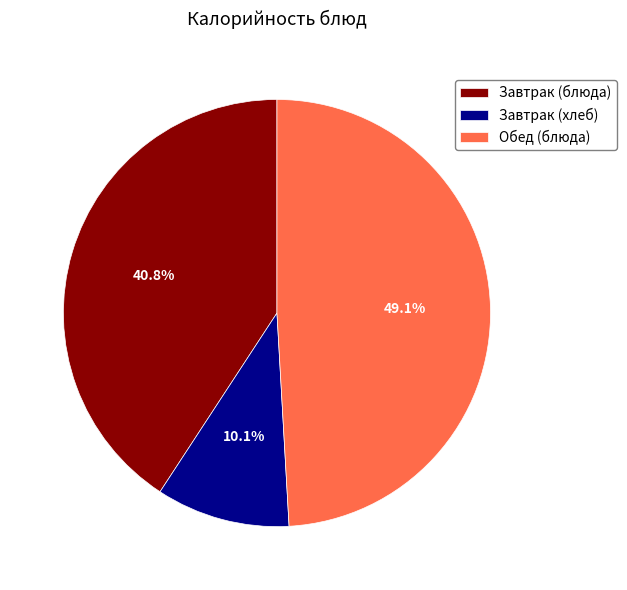

How many slices are in this pie chart?

3